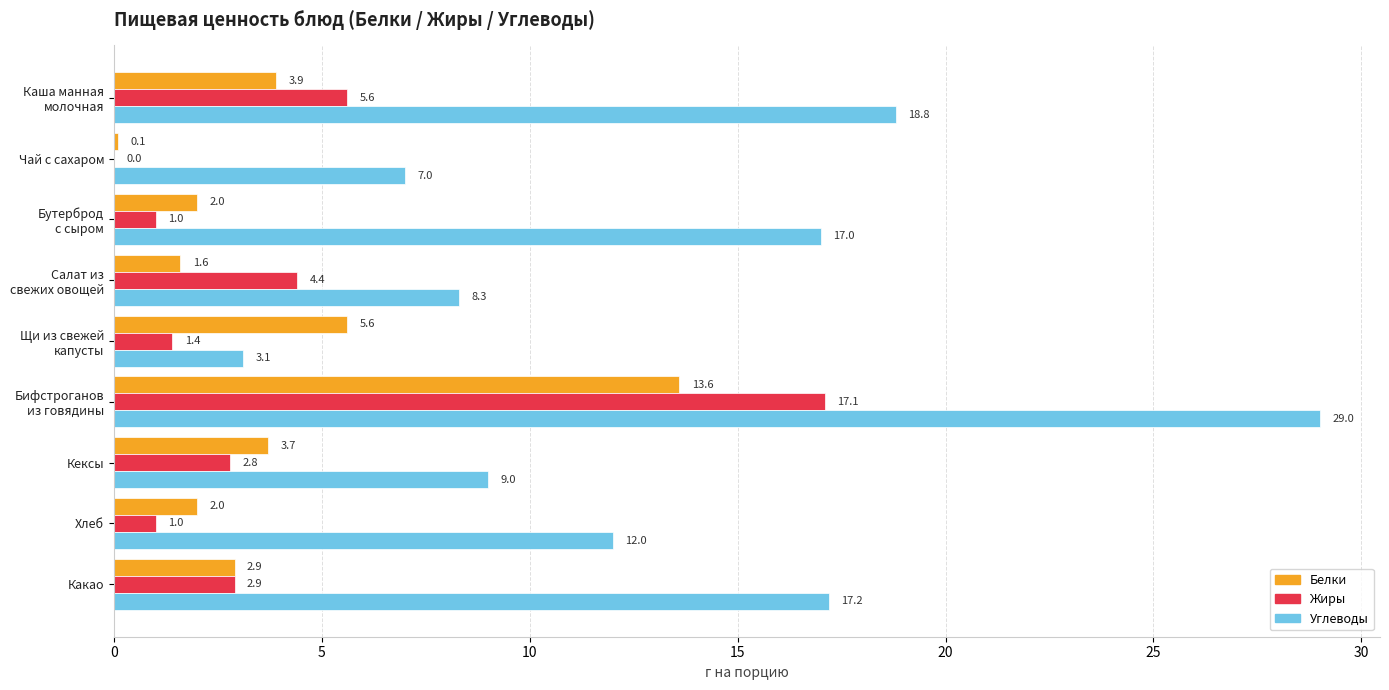

How many data points does each series have?

9